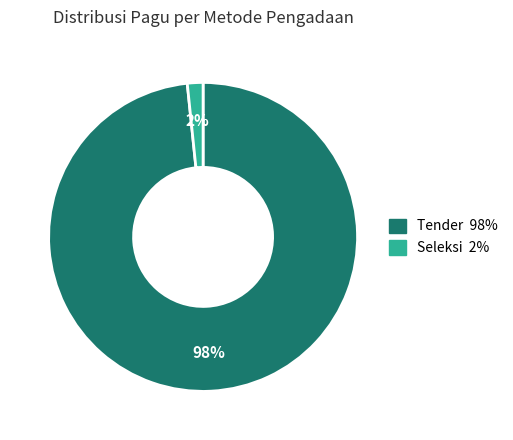

Is there a majority slice in this chart?

Yes